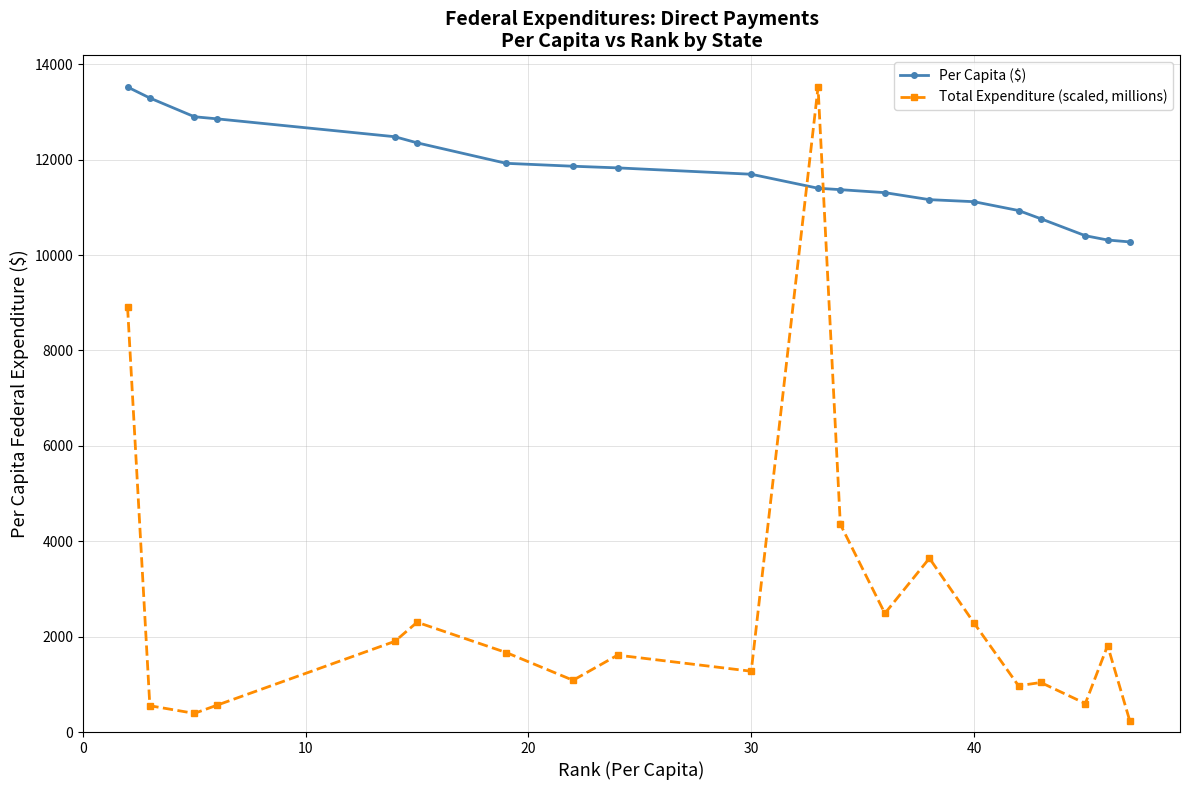

What is the smallest value displayed?

227.6